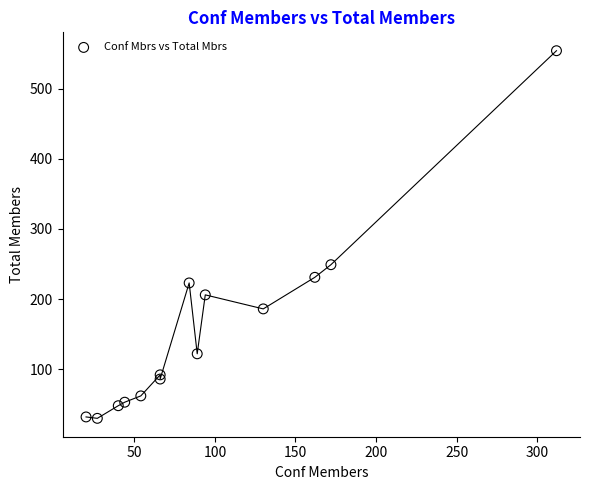

What is the range of Y values (max minus min)?

524